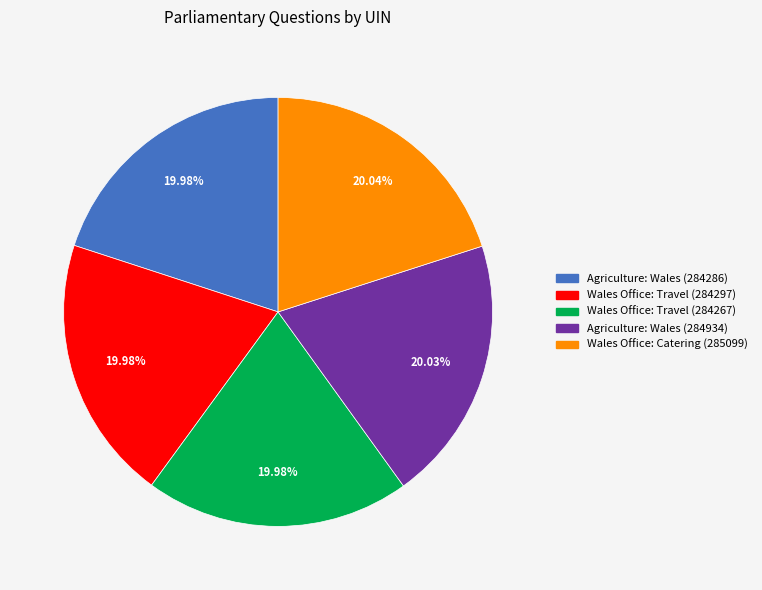

Is there any slice that represents more than half of the pie?

No